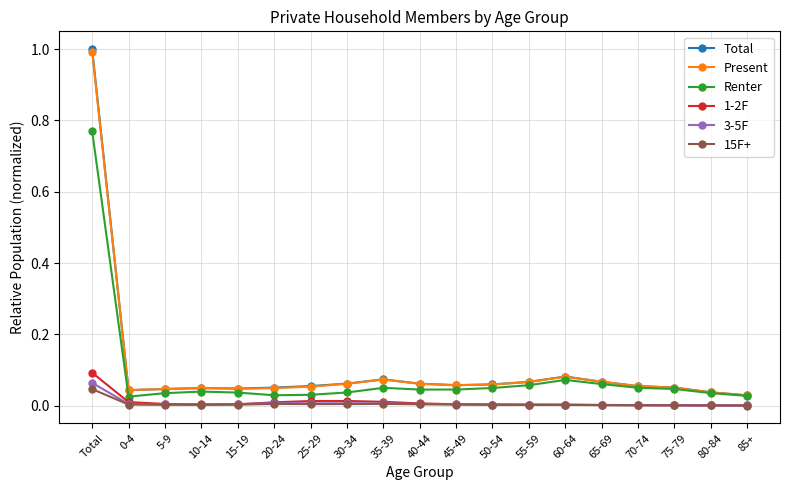

At which category is the sum across all series the highest?

Total